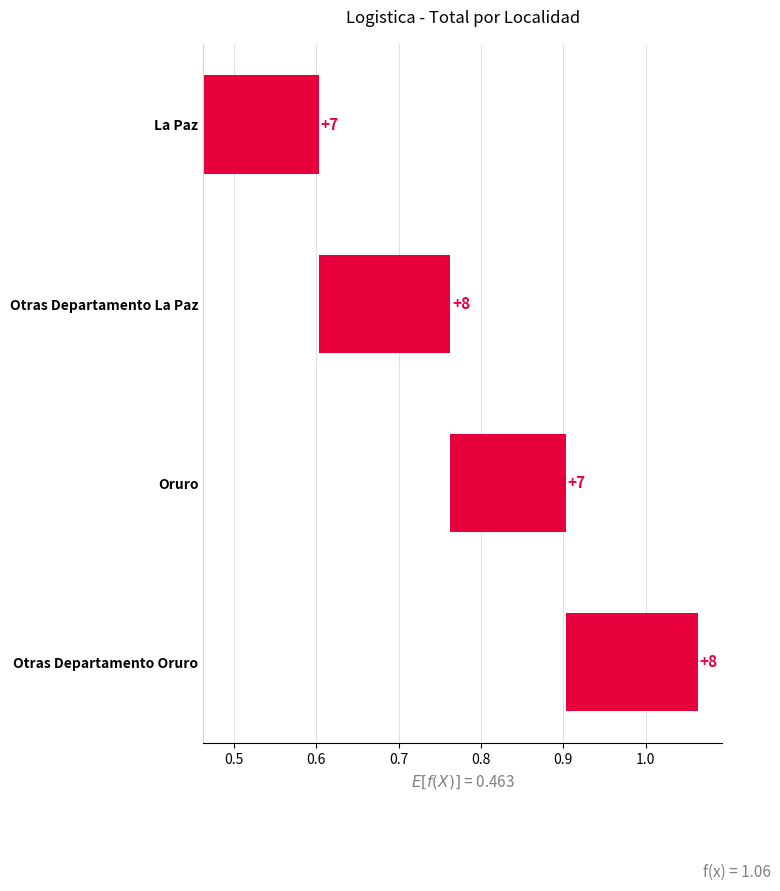

How many series are shown in this chart?

1